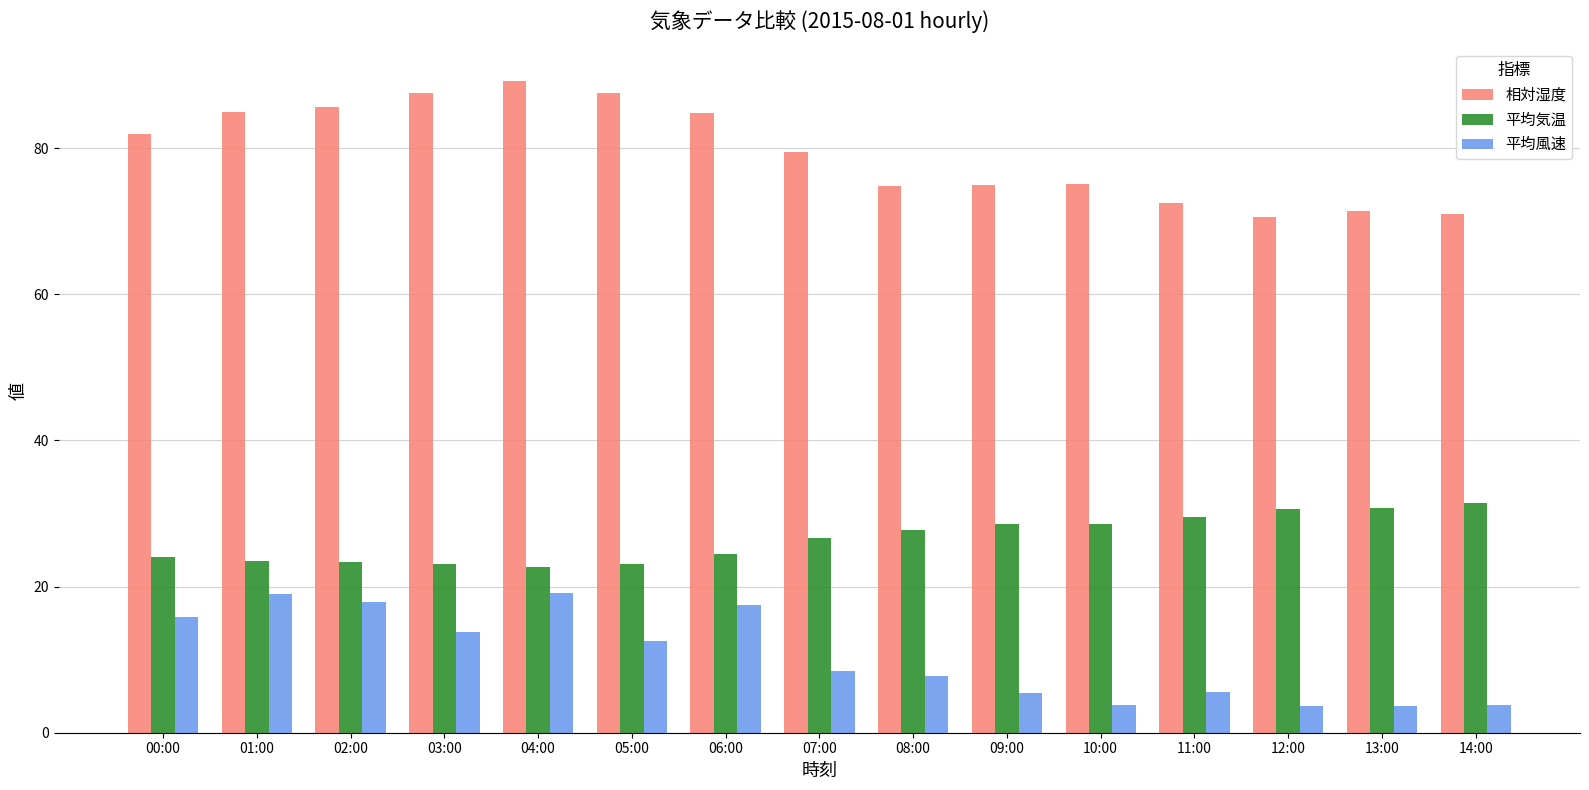

What is the difference between the 平均風速 values at 14:00 and 12:00?

0.1